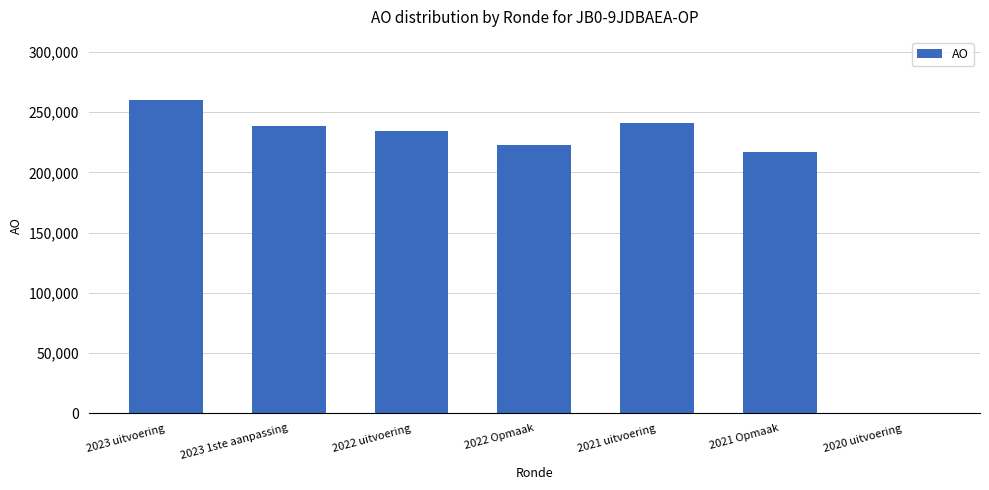

What is the sum of all values?

1414566